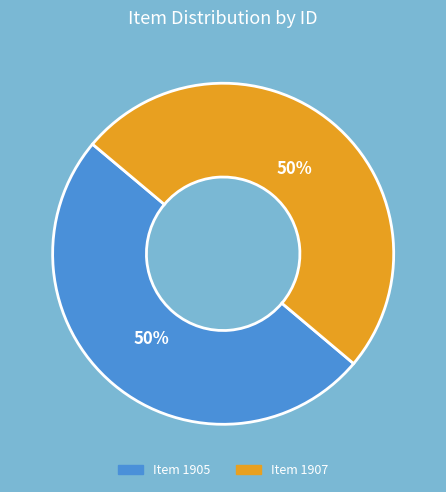

The Item 1907 slice represents 38% of the pie. True or false?

False